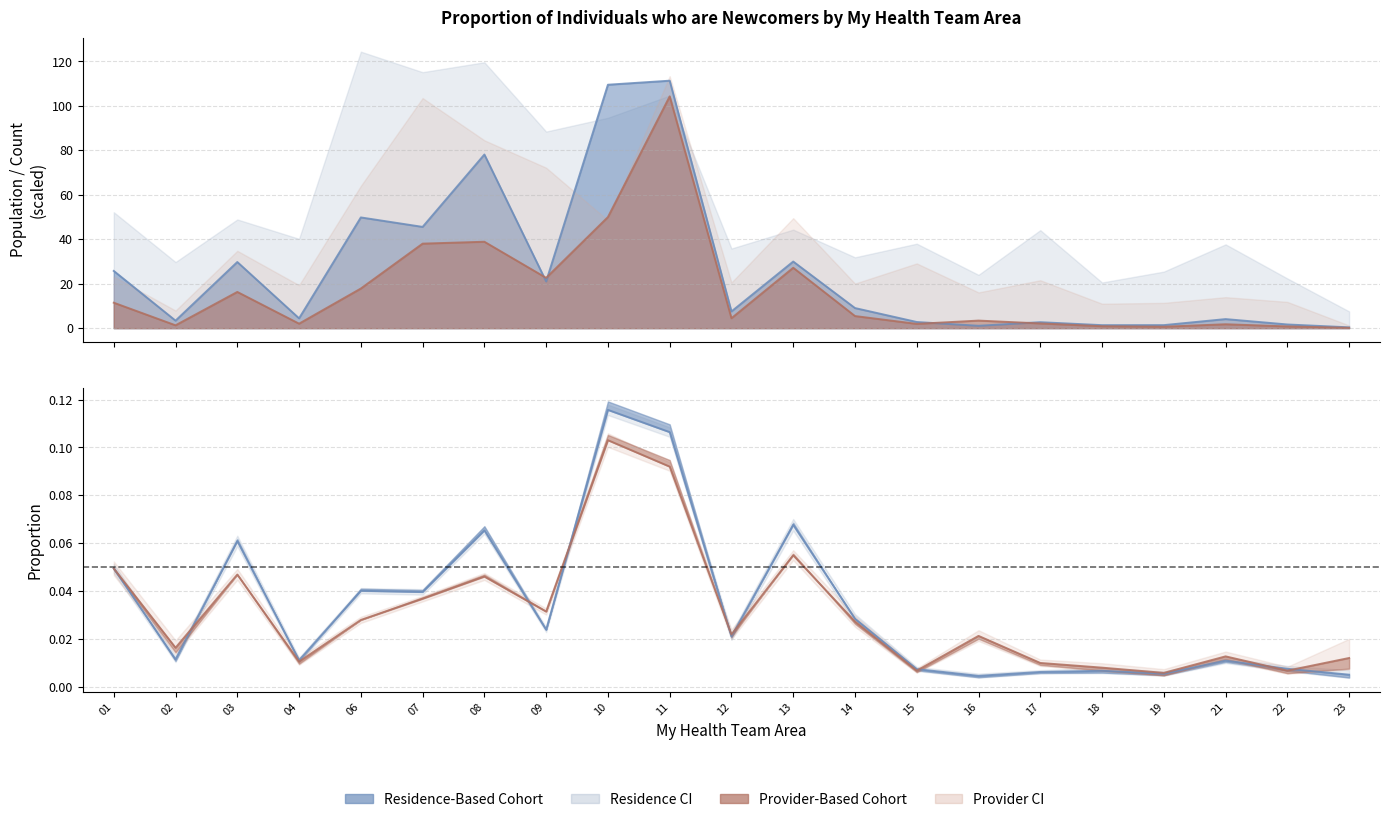

Where is the first local minimum for Provider Count?

02